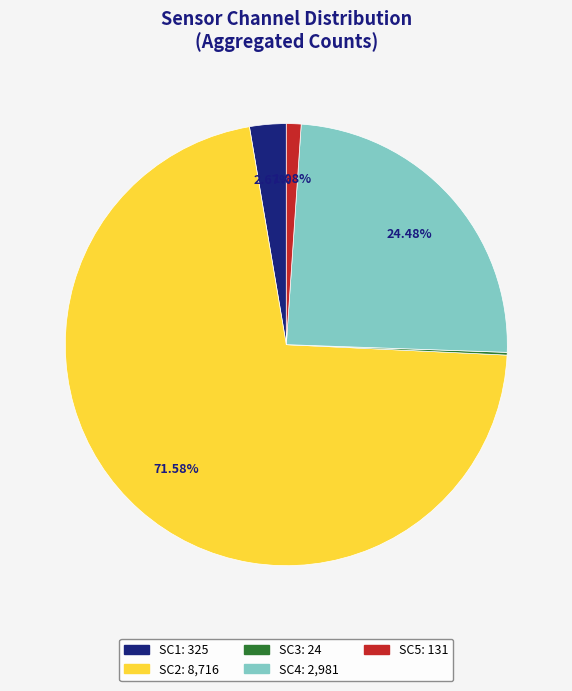

Between SC1 and SC2, which is larger?

SC2